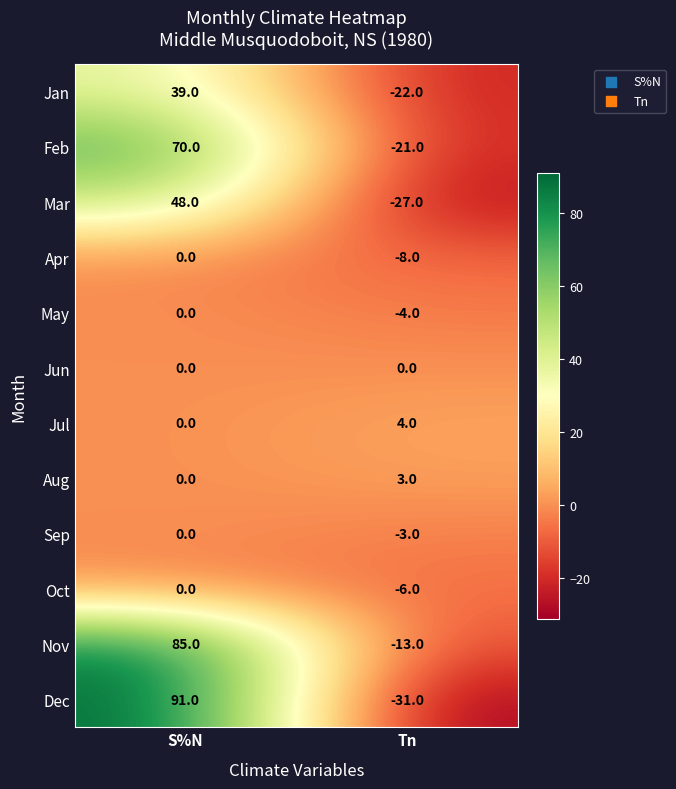

Where is Oct nearest to the value -3?

S%N